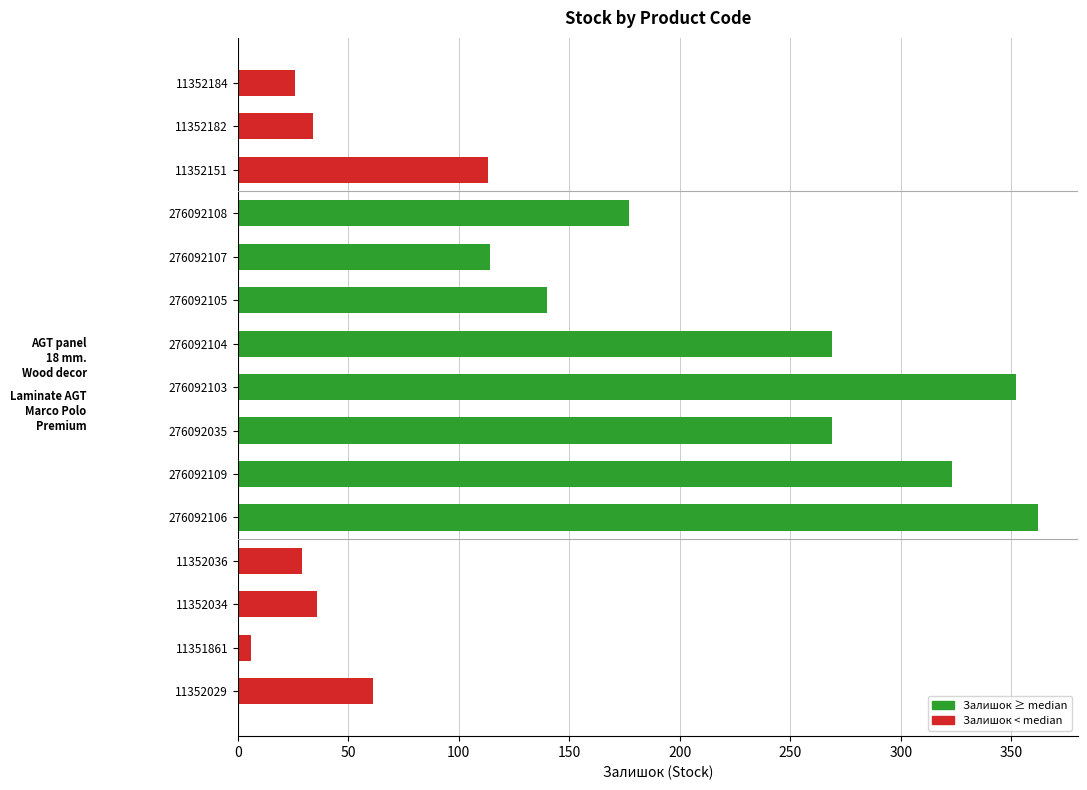

Which label corresponds to the smallest value in the chart?

11351861